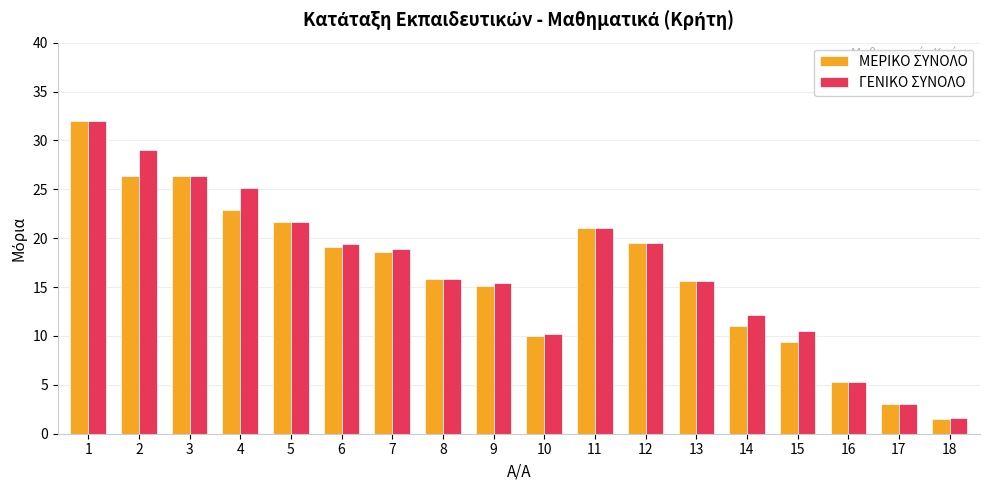

What value does the ΓΕΝΙΚΟ ΣΥΝΟΛΟ series have at 14?

12.1